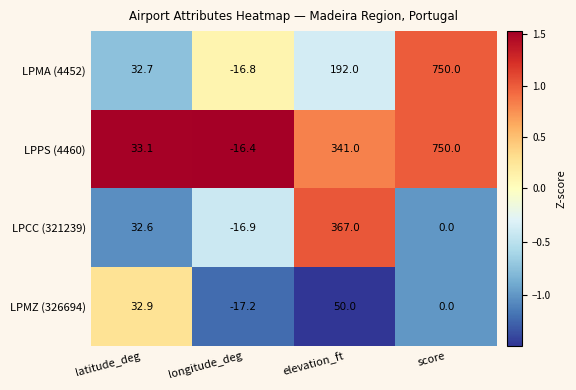

What is the difference between the LPPS (4460) values at score and latitude_deg?

716.9